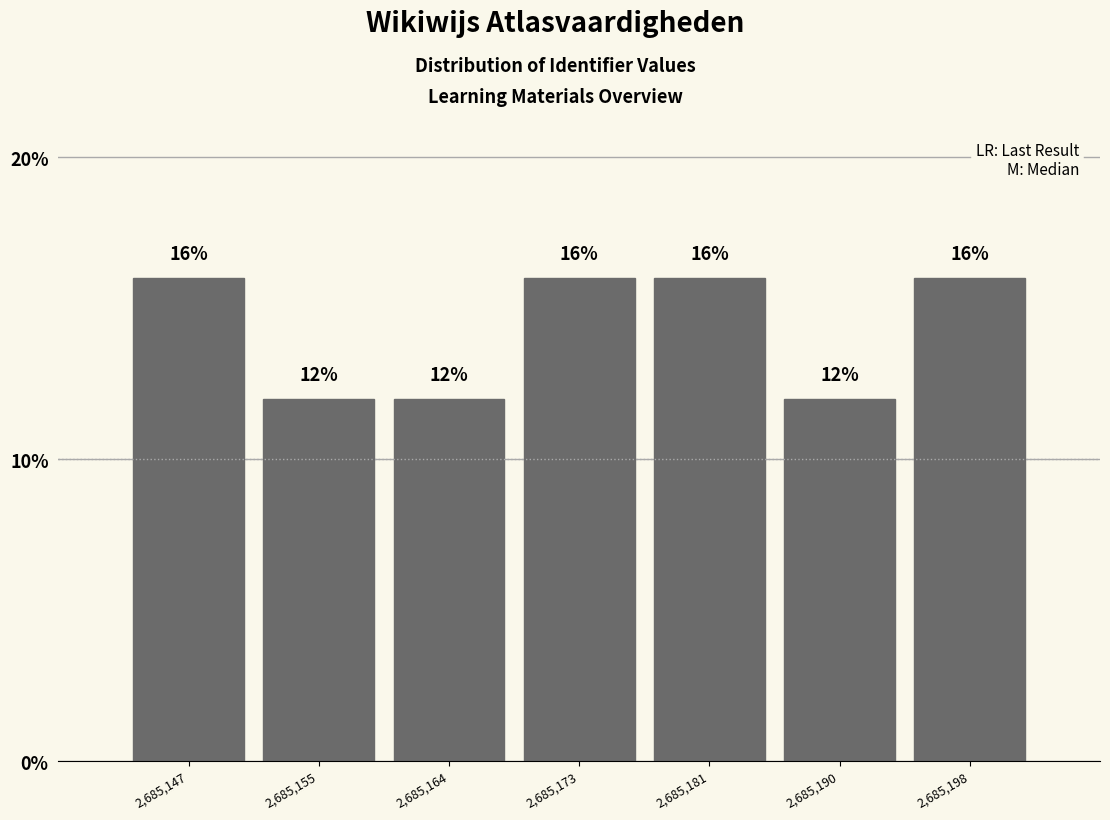

Reading left to right, extract all data points from this chart.

16	12	12	16	16	12	16